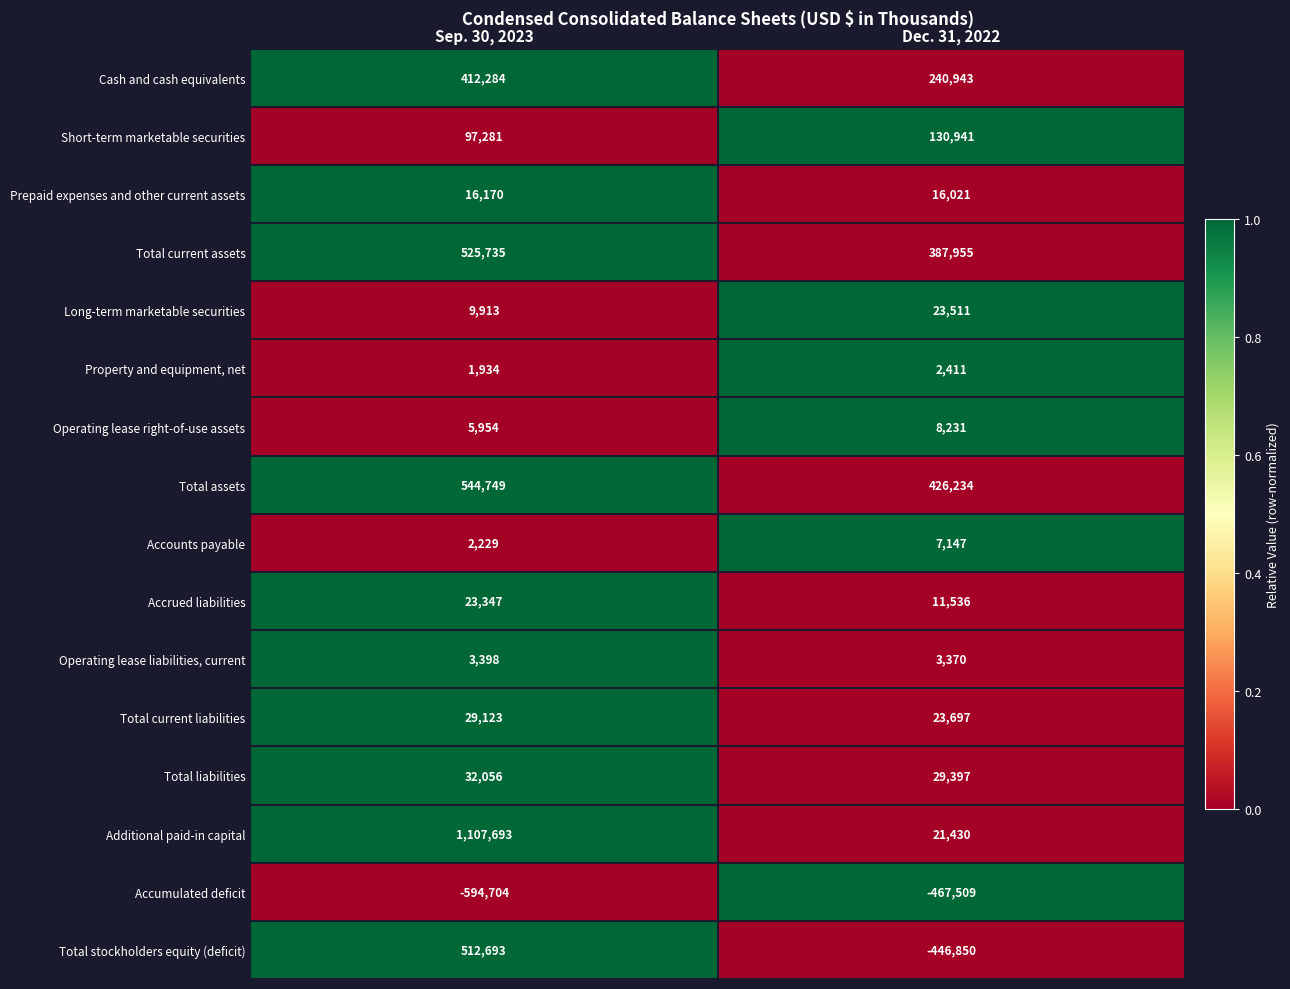

True or false: Additional paid-in capital has a value of 1107693 at Sep. 30, 2023.

True